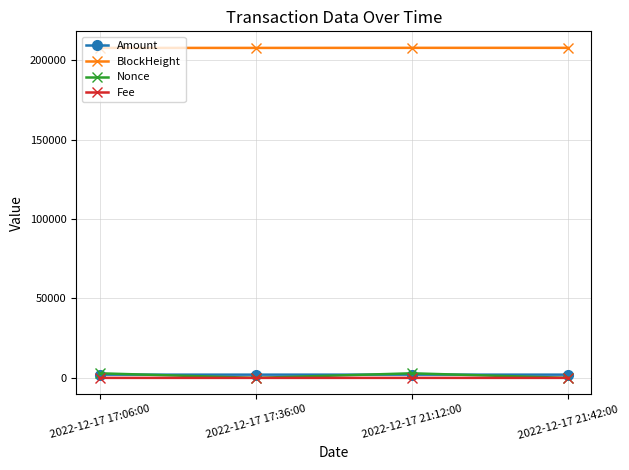

What is the difference between the second highest and minimum values in the Fee series?

0.2